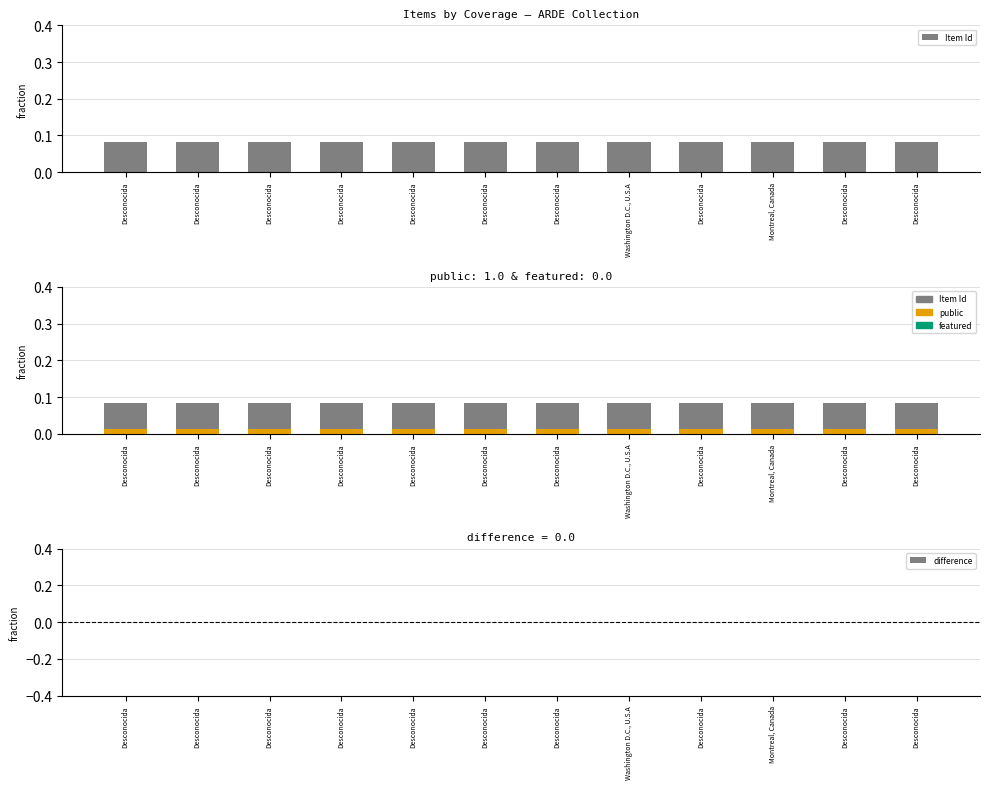

How many categories are shown in the chart?

12